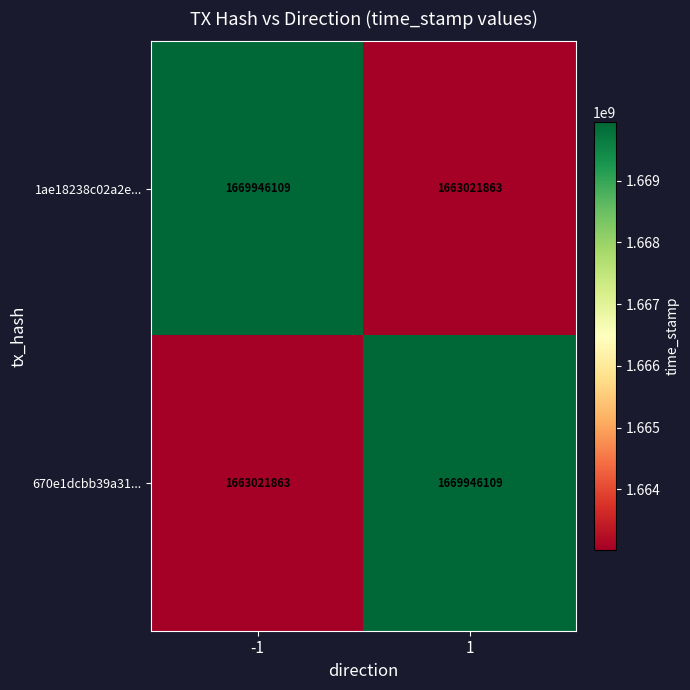

What is the spread (max minus min) of values at 1?

6924246